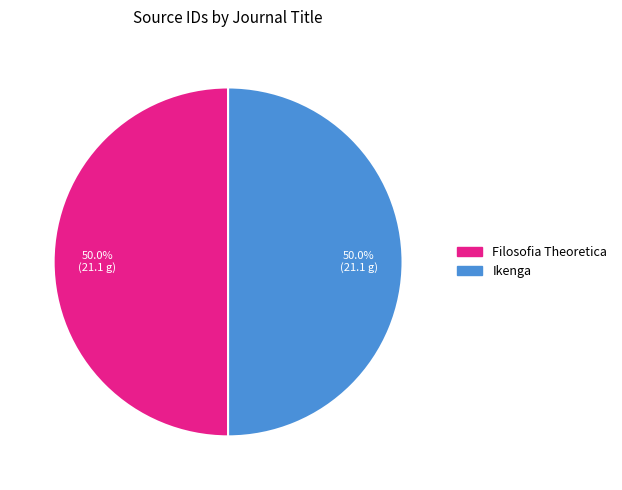

What percentage is NOT represented by Filosofia Theoretica?

50.0%